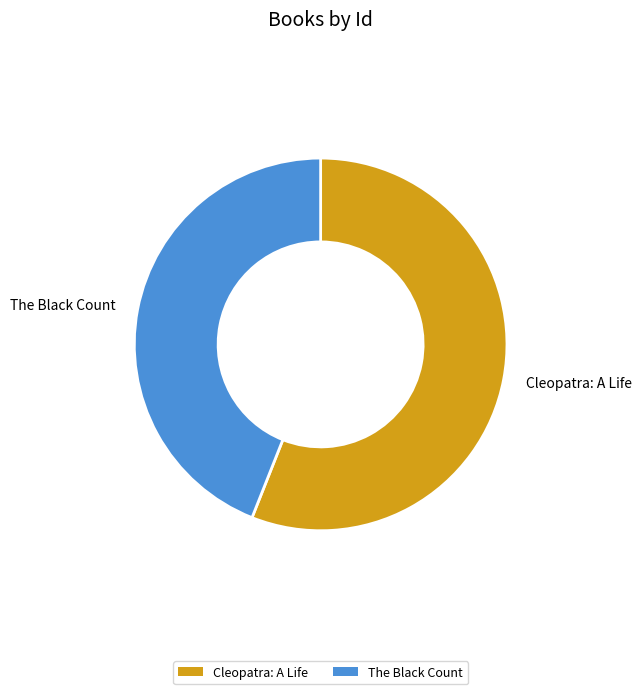

What is the ratio of the value at Cleopatra: A Life to the value at The Black Count?

1.3